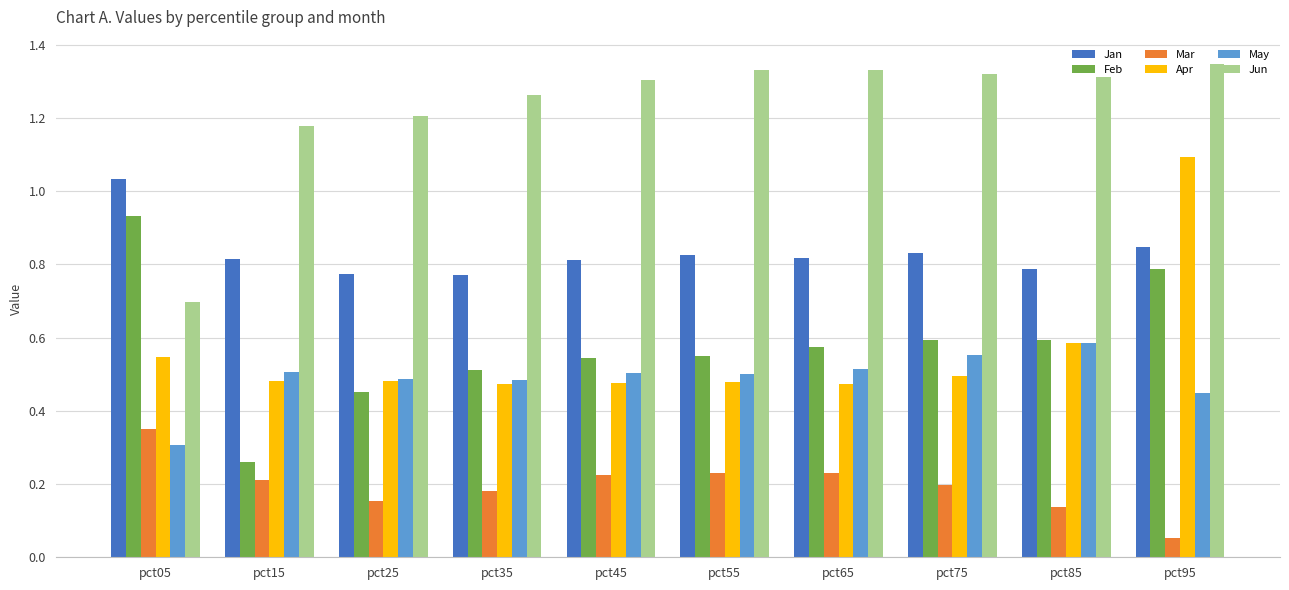

Rank the series by their maximum value, from highest to lowest.

Jun, Apr, Jan, Feb, May, Mar